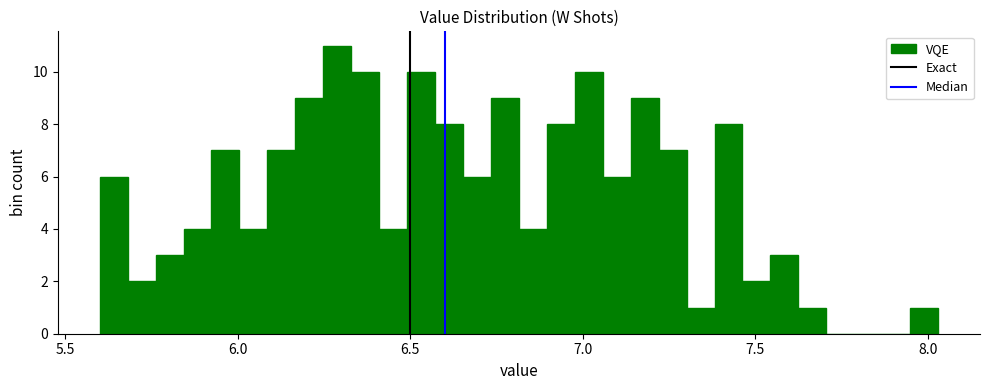

Read against the x-axis, roughly where is the centre of the tallest bar?

6.30